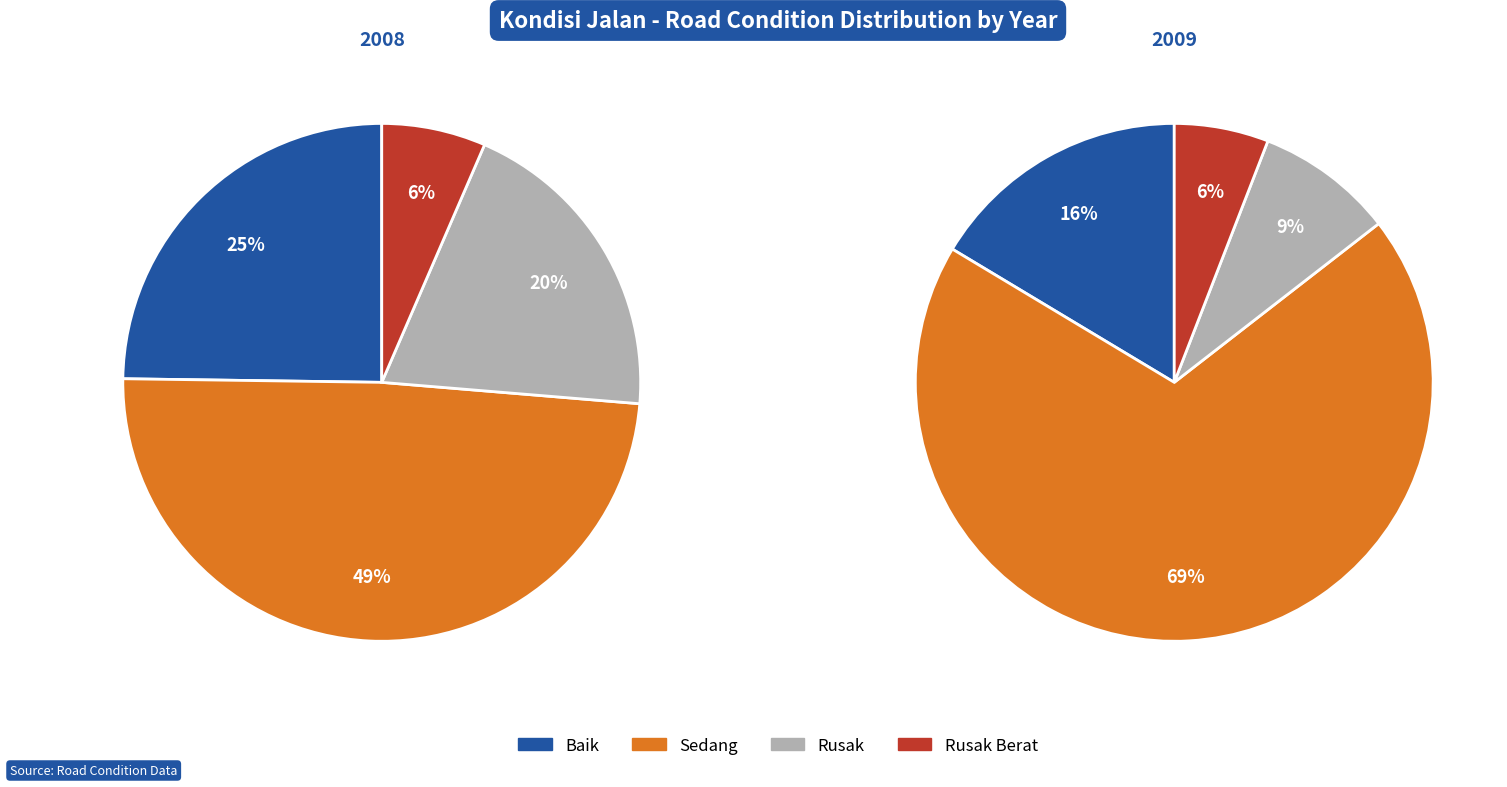

How many slices are in this pie chart?

4